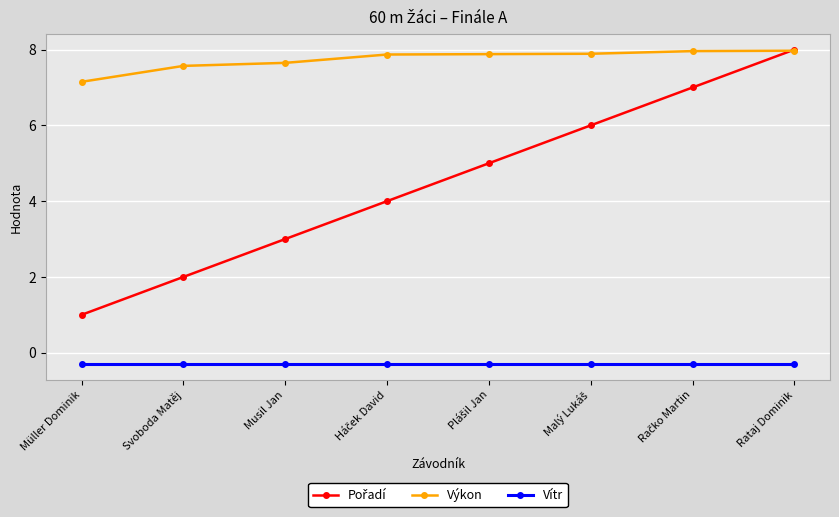

What is the value of the Výkon point at the 7th from the left?

8.0